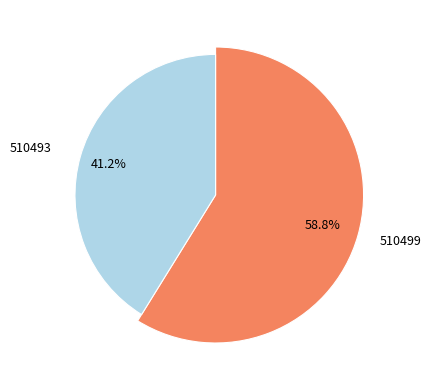

Is there any slice that represents more than half of the pie?

Yes